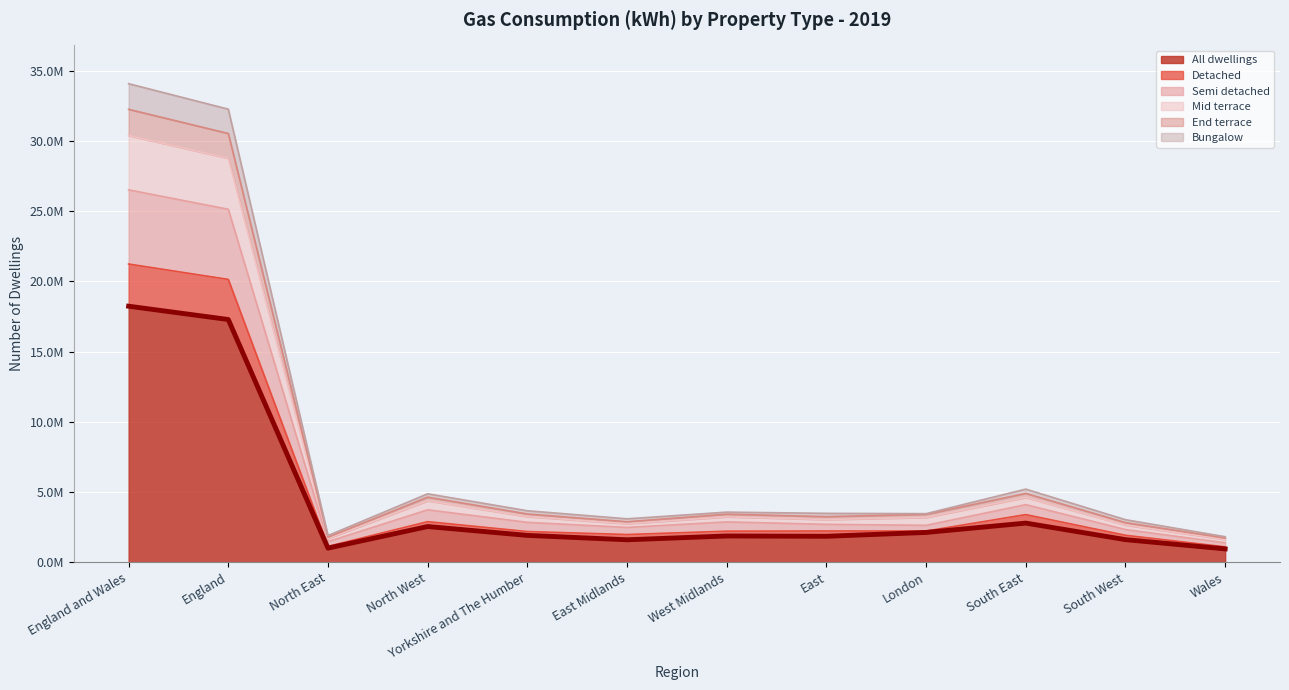

Is the value of Semi detached at North West greater than the value of Detached at North East?

Yes